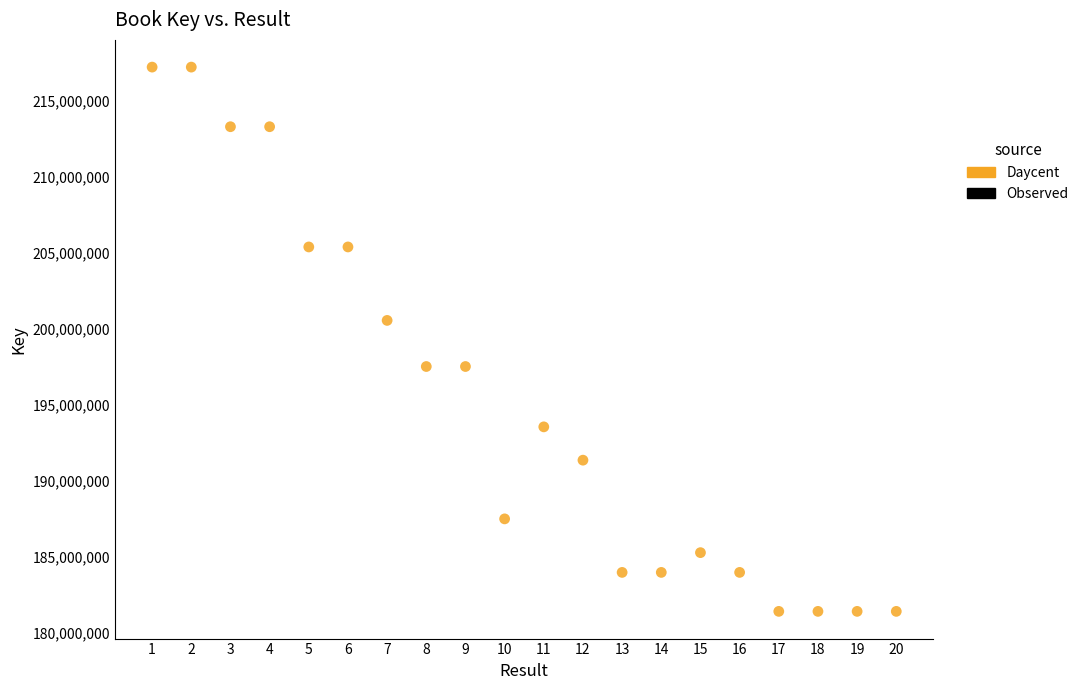

What Y value in the scatter plot is closest to 199319608?

200558698